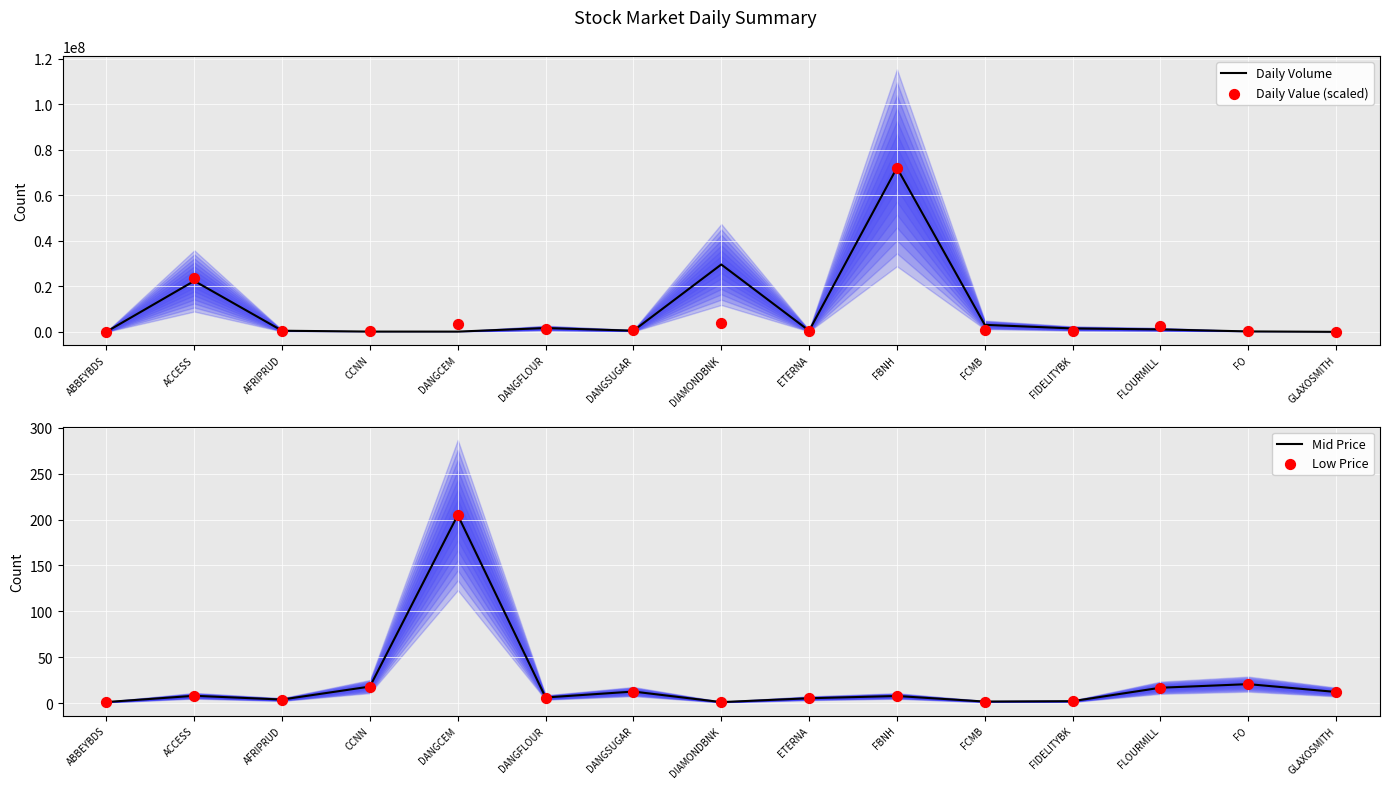

Which series reaches the minimum Y coordinate?

Low Price